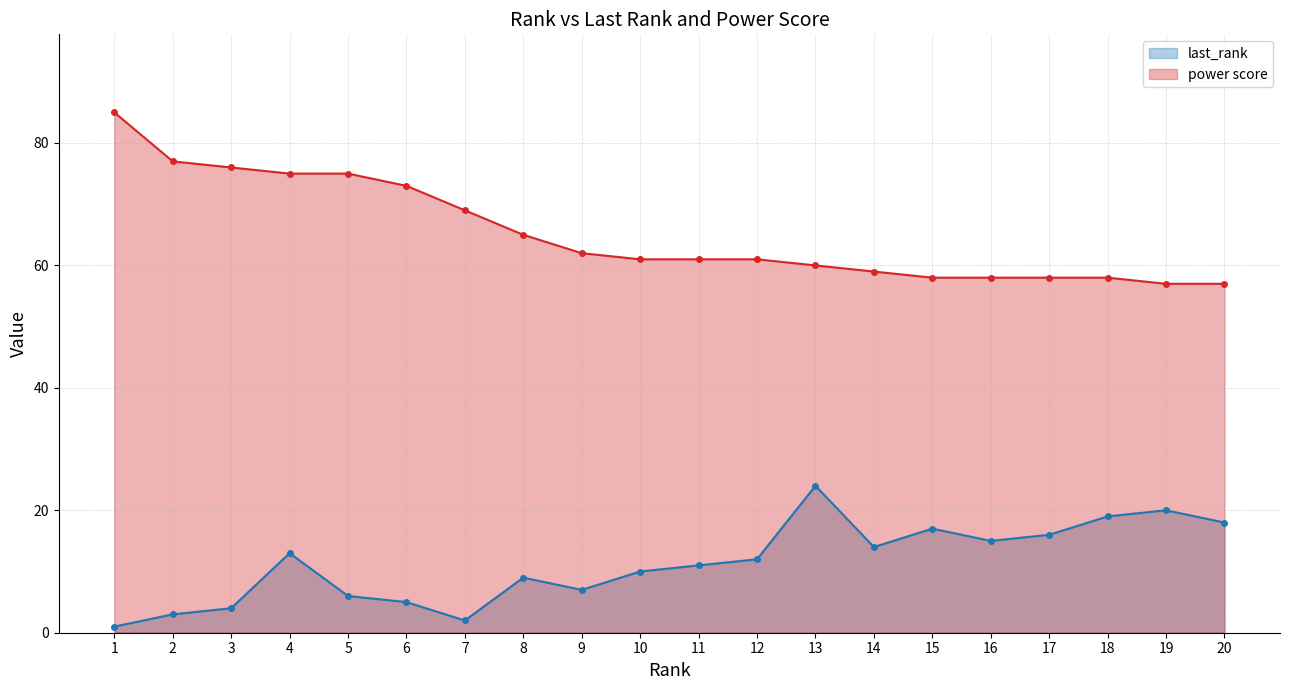

The value of last_rank at 8 is 9. True or false?

True